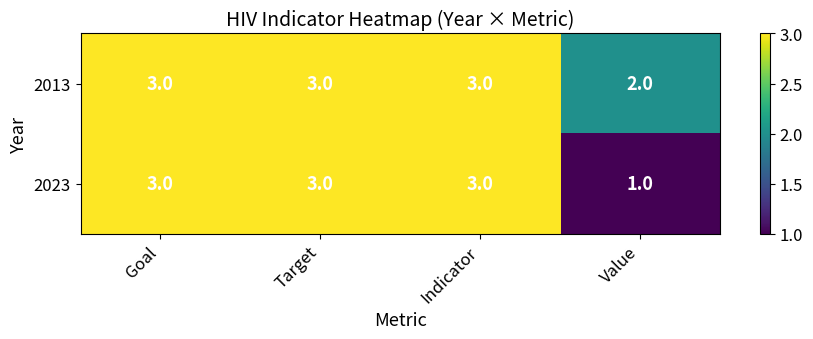

What is the spread (max minus min) of values at Value?

1